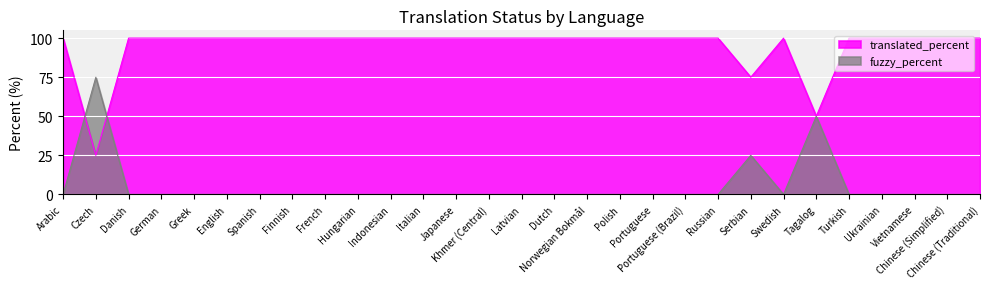

What is the label of the 20th point from the right?

Hungarian